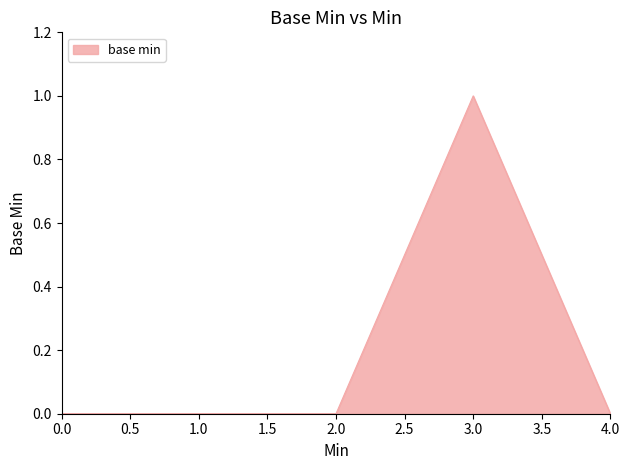

True or false: the data shows 0 at 0.0.

True